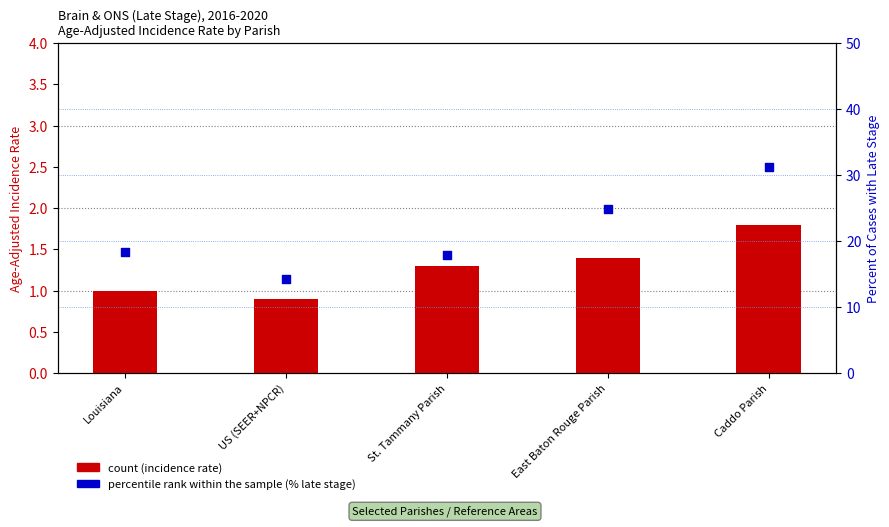

Which series reaches the minimum Y coordinate?

count